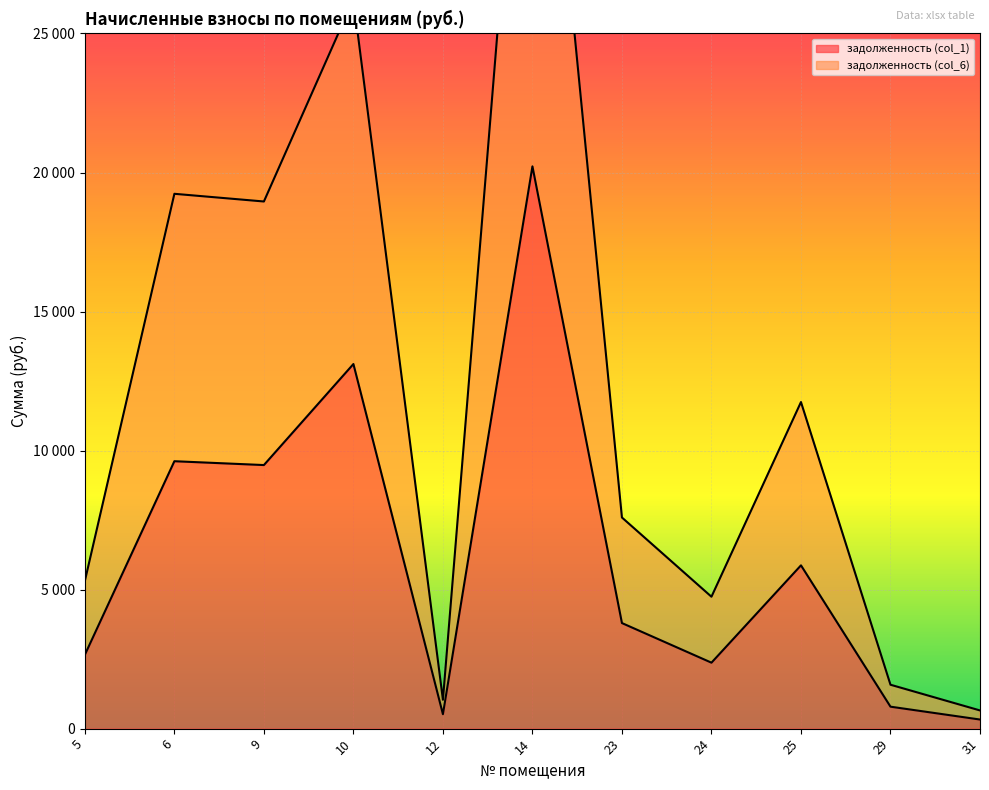

What is the lowest value of the задолженность (col_1) series?

327.0